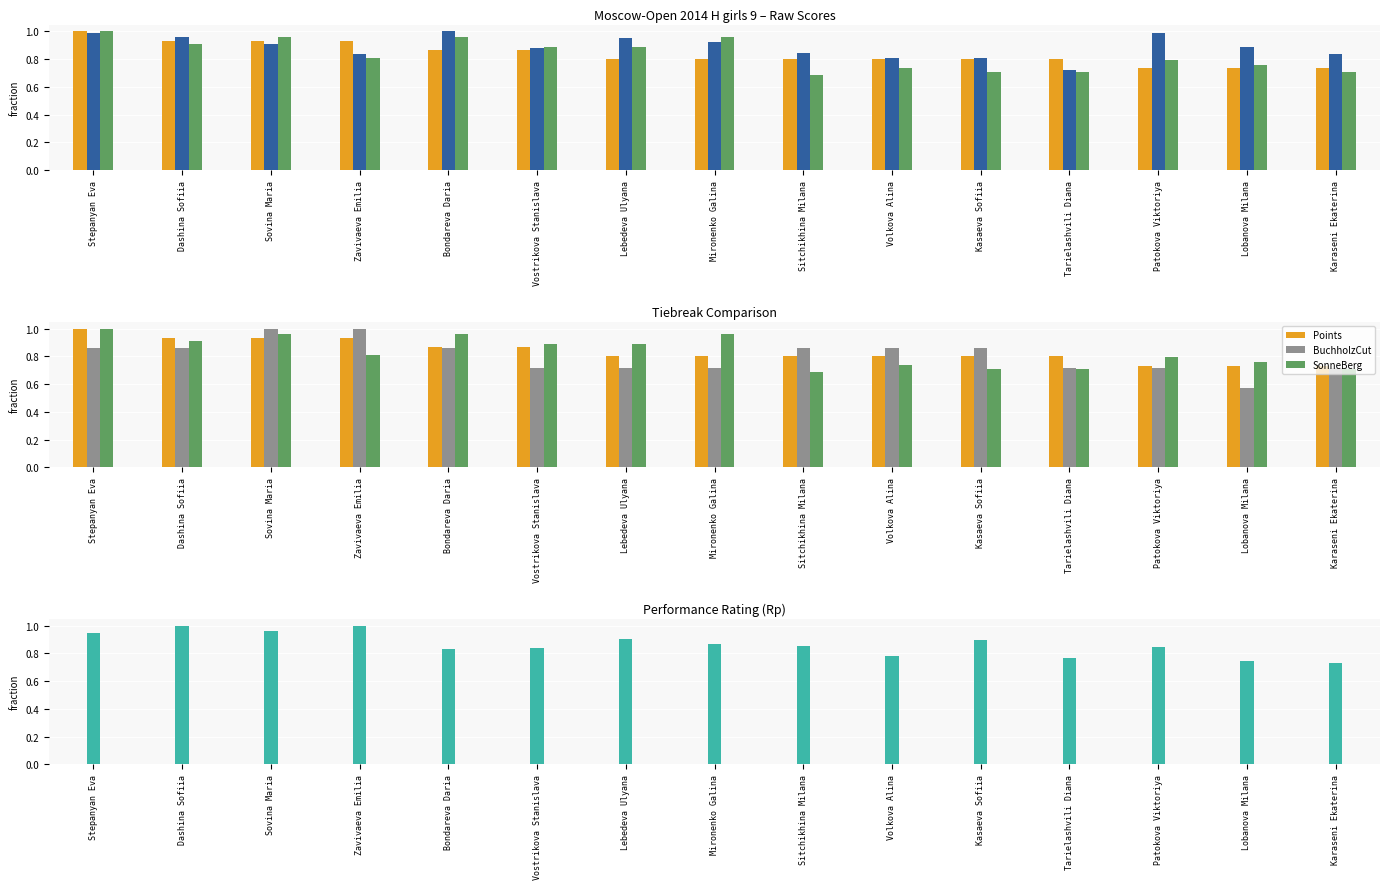

What position from the right is Volkova Alina?

6